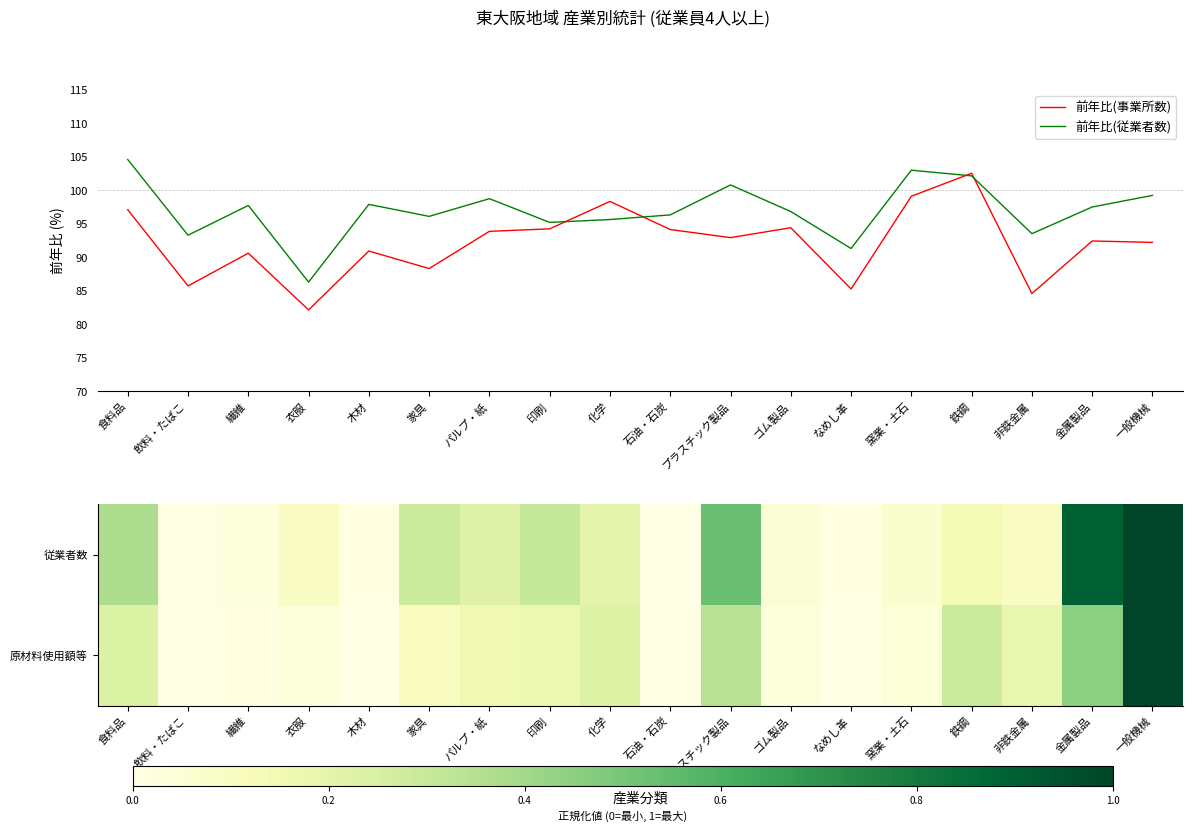

How many categories are shown in the chart?

18